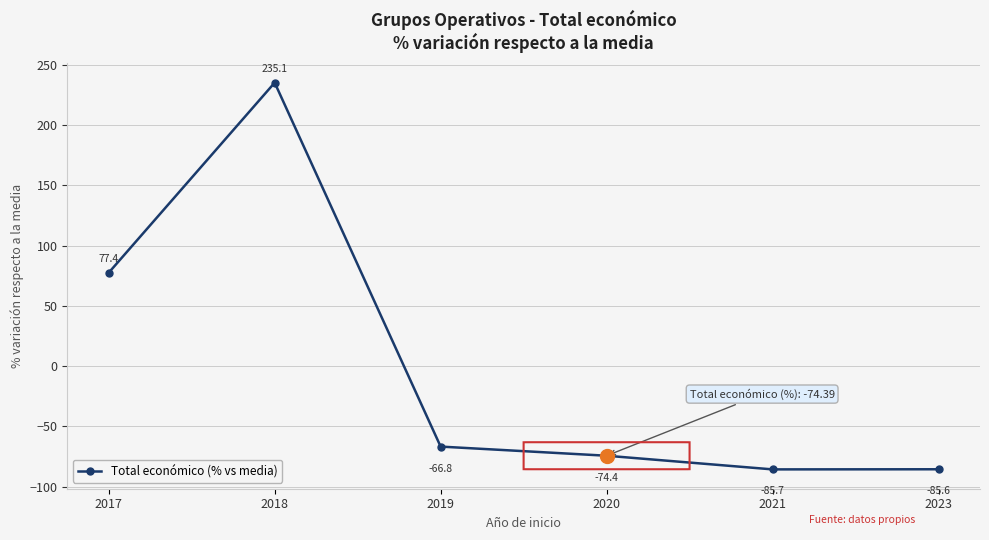

At which label does the data first exceed -66?

2017